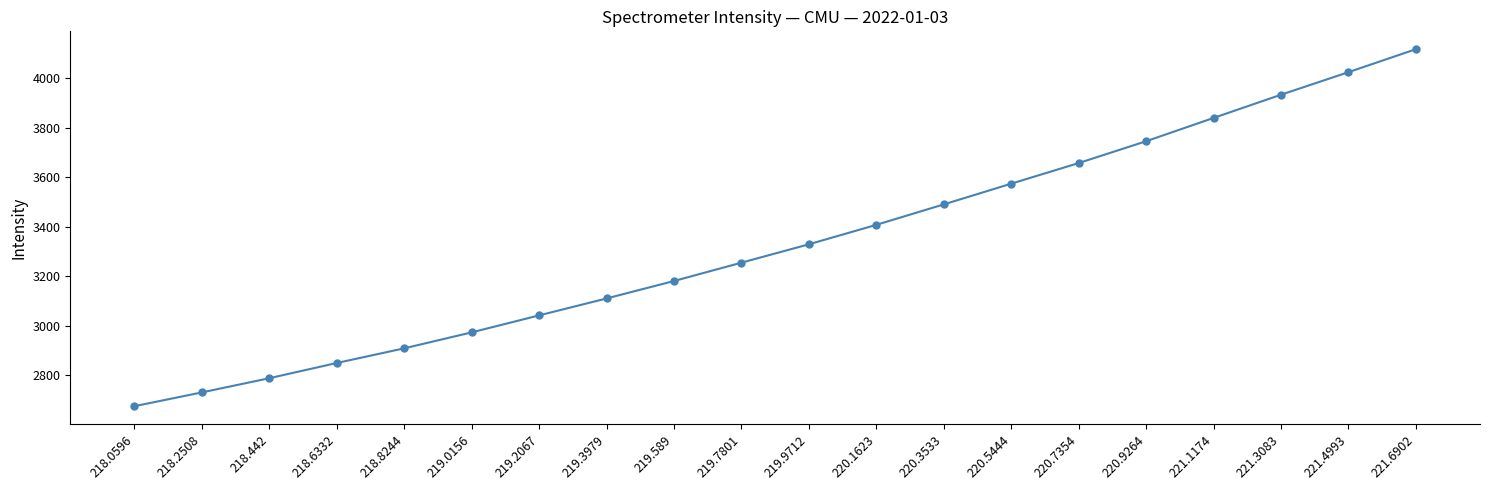

What is the difference between the maximum and second lowest values?

1387.9